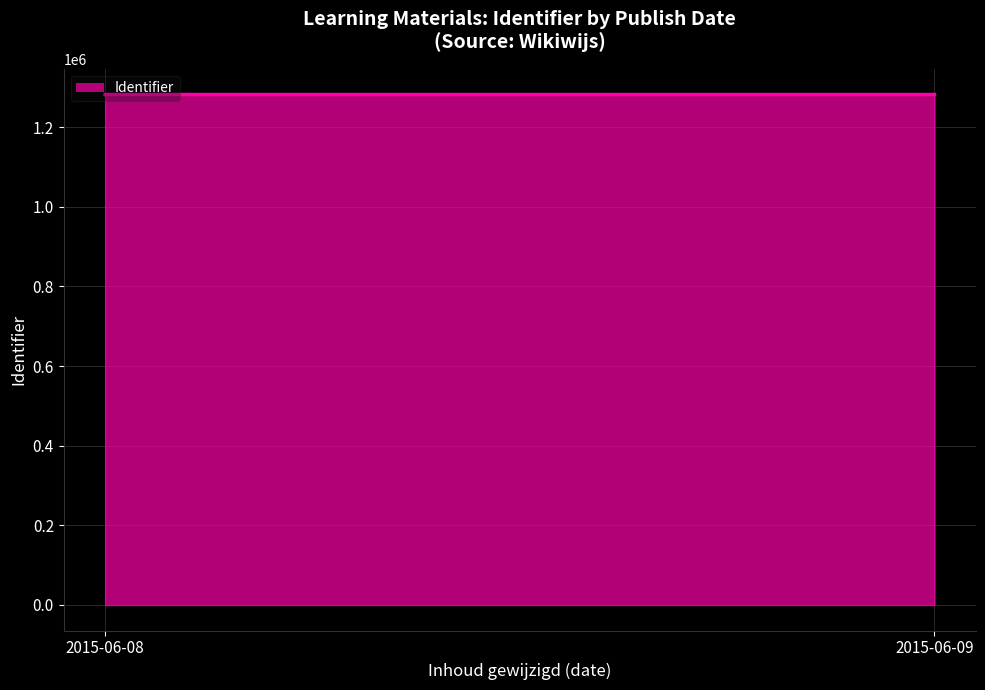

What is the change in value from 2015-06-08 to 2015-06-09?

-10